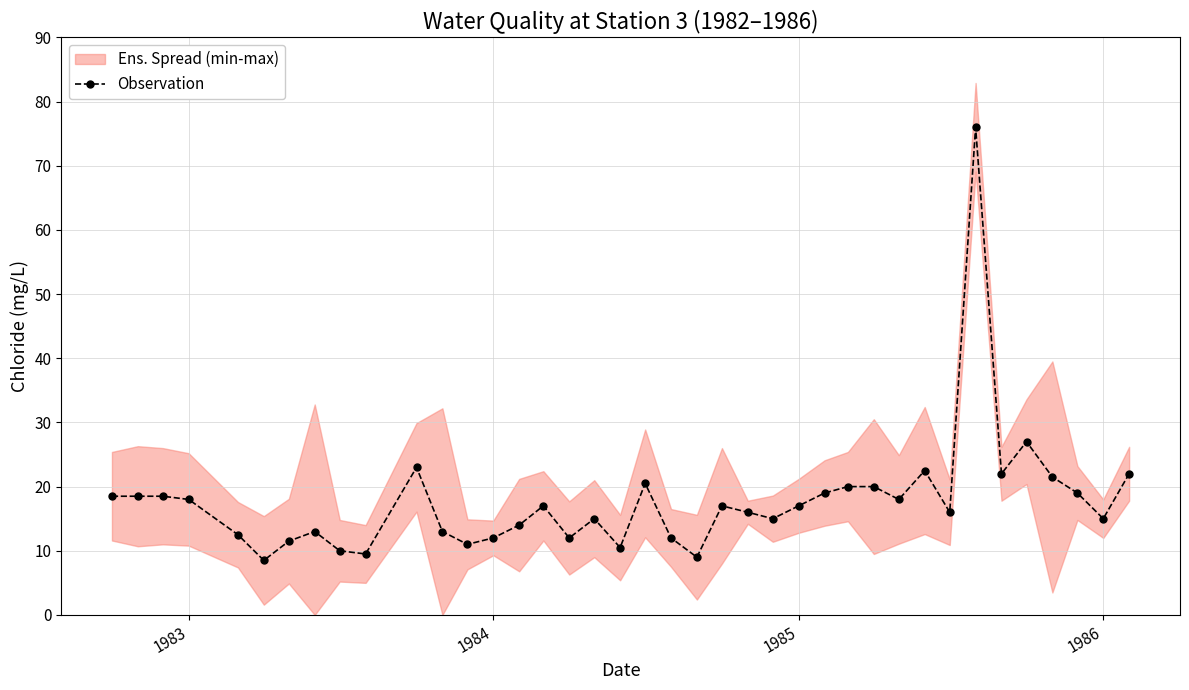

What is the average value?

17.7